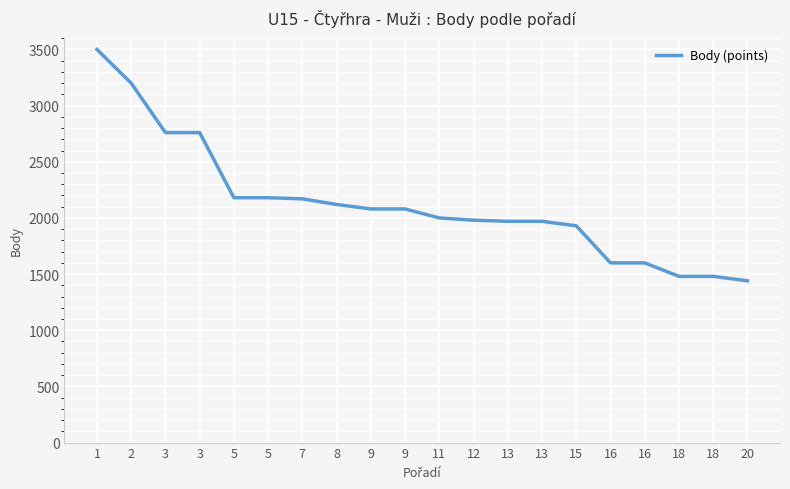

What is the value of the 20th point from the left?

1440